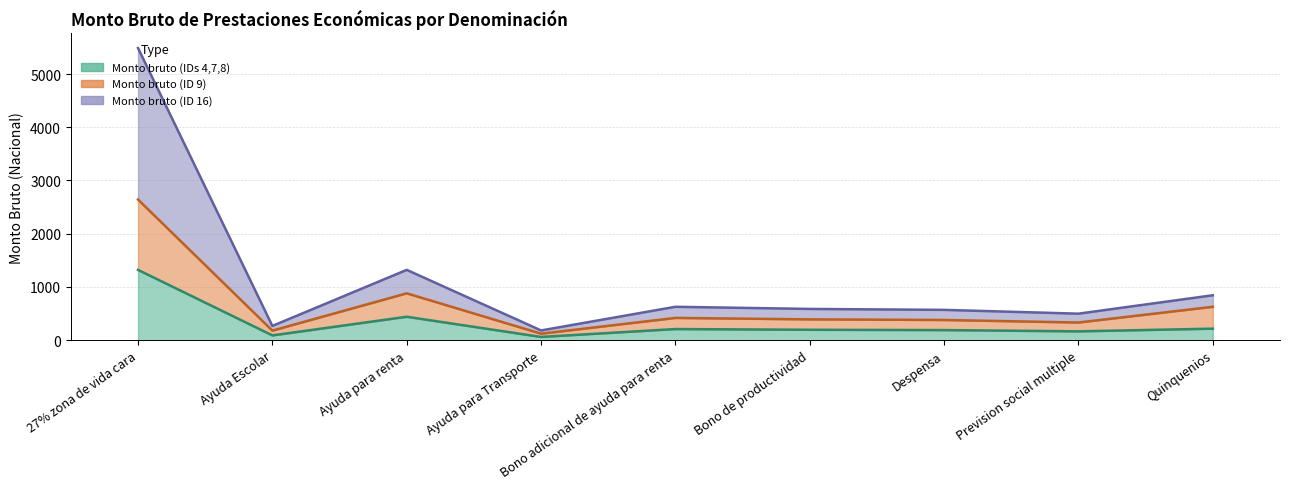

True or false: Monto bruto (IDs 4,7,8) and Monto bruto (ID 16) cross at least once.

False